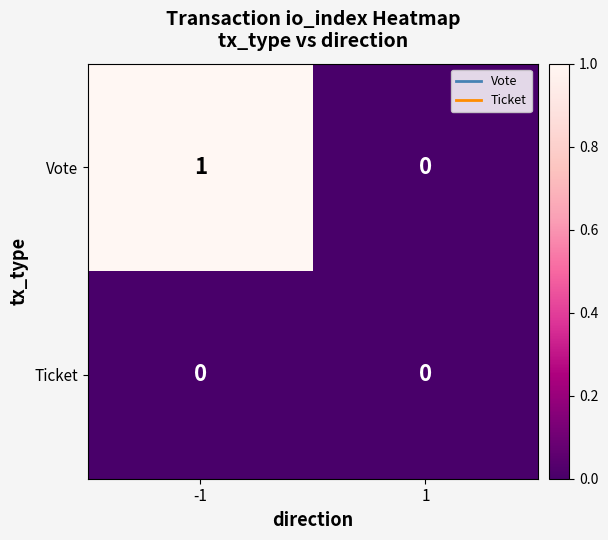

Rank the series by their maximum value, from lowest to highest.

Ticket, Vote